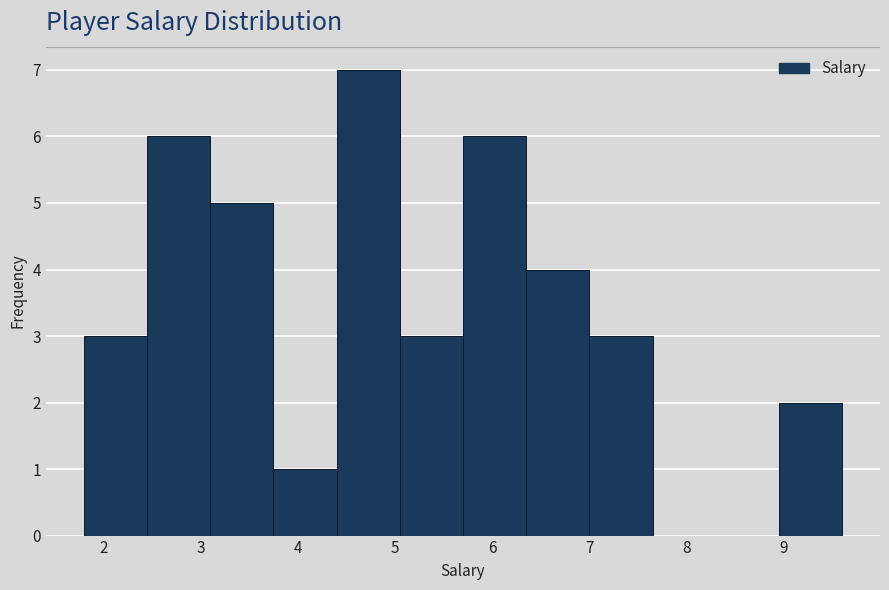

Reading left to right, list every bar in this chart as the range it spans on the x-axis followed by its height. Neither the bar edges nor the heights are printed on the chart, so give them approximately, as read against the axes.

1.80 to 2.45: 3
2.45 to 3.10: 6
3.10 to 3.75: 5
3.75 to 4.40: 1
4.40 to 5.05: 7
5.05 to 5.70: 3
5.70 to 6.35: 6
6.35 to 7.00: 4
7.00 to 7.65: 3
7.65 to 8.30: 0
8.30 to 8.95: 0
8.95 to 9.60: 2